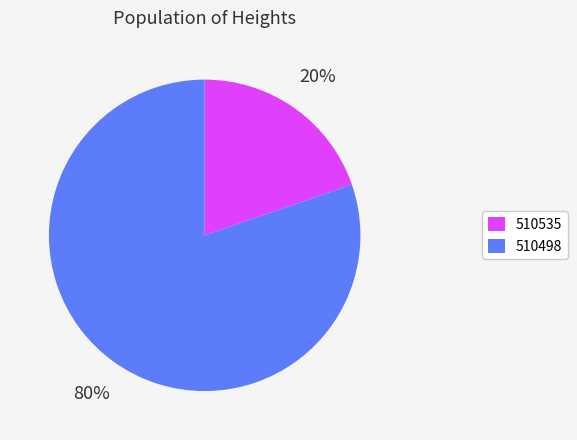

What percentage is the 510535 slice, to the nearest percent?

20%